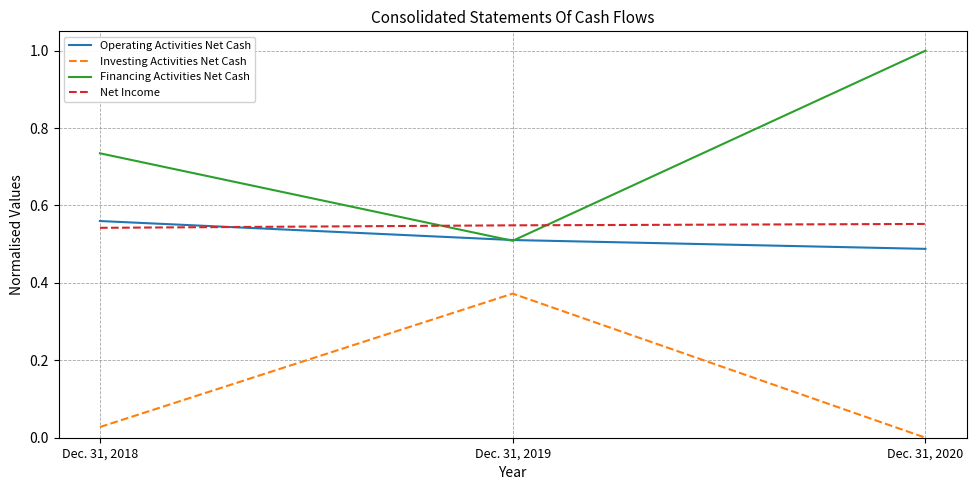

Does the chart display data point markers on the line(s)?

No